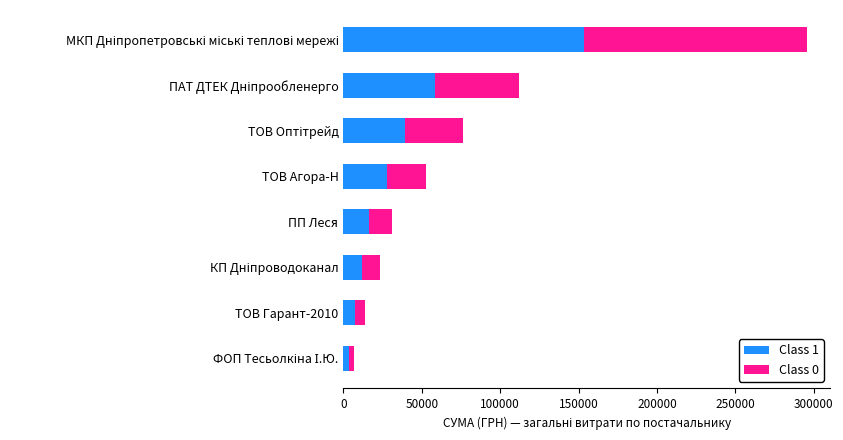

What is the average value of the Class 1 series?

39786.9